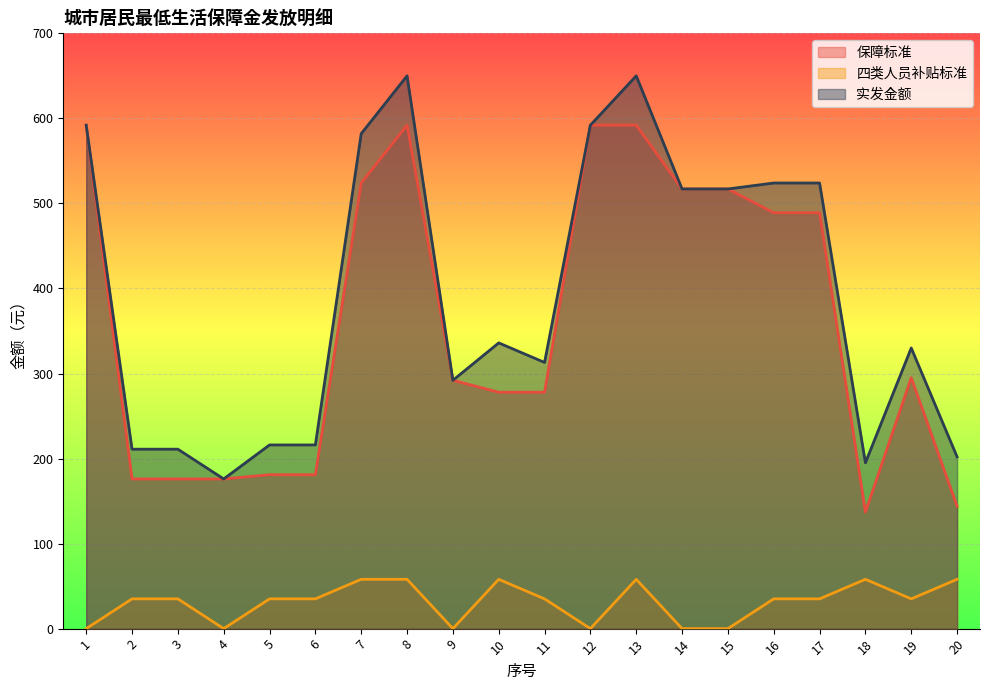

Reading right to left, extract all data points from this chart.

保障标准: 144	295	137	489	489	517	517	592	592	278	278	292	592	524	181	181	176	176	176	592
四类人员补贴标准: 58	35	58	35	35	0	0	58	0	35	58	0	58	58	35	35	0	35	35	0
实发金额: 202	330	195	524	524	517	517	650	592	313	336	292	650	582	216	216	176	211	211	592